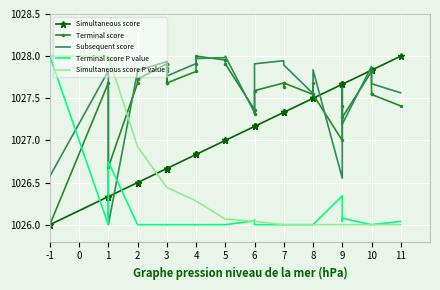

How many times do Simultaneous score P value and Terminal score cross each other?

1